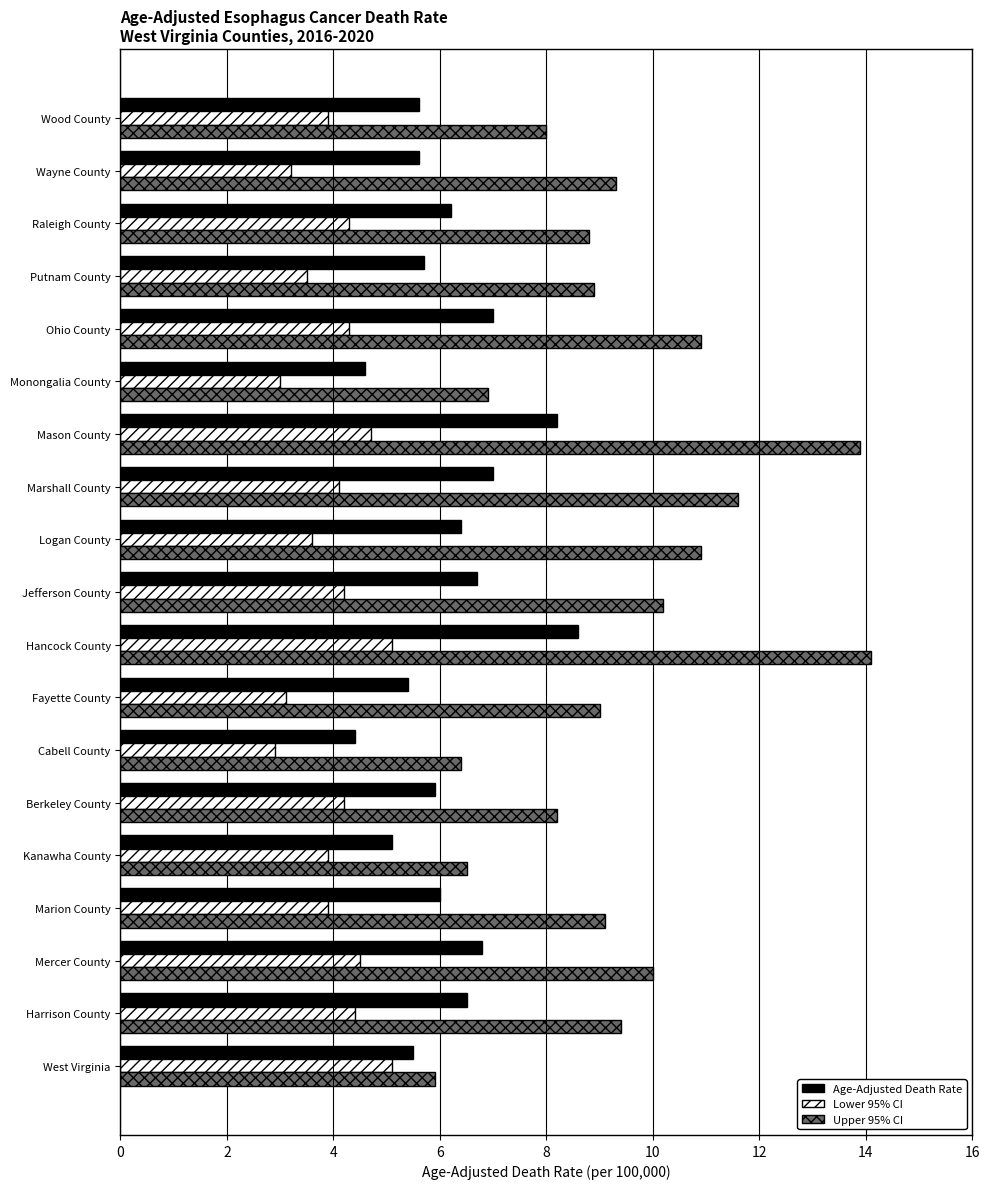

Rank the series by their average value, from lowest to highest.

Lower 95% CI, Age-Adjusted Death Rate, Upper 95% CI